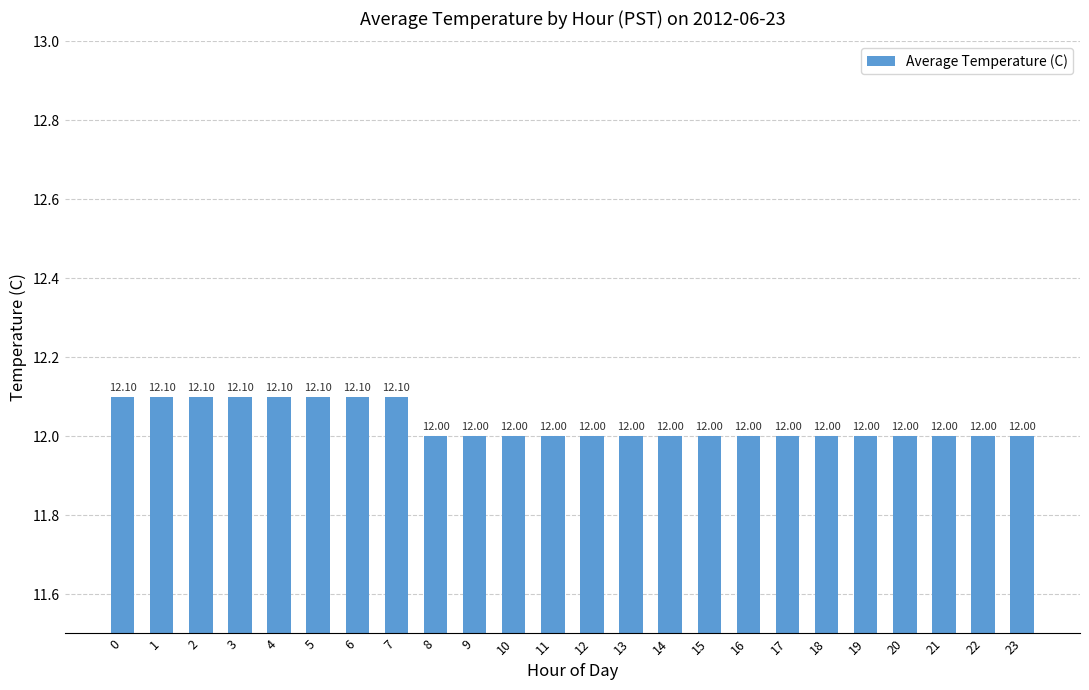

Approximately how many times larger is the value at 10 compared to 0?

1.0